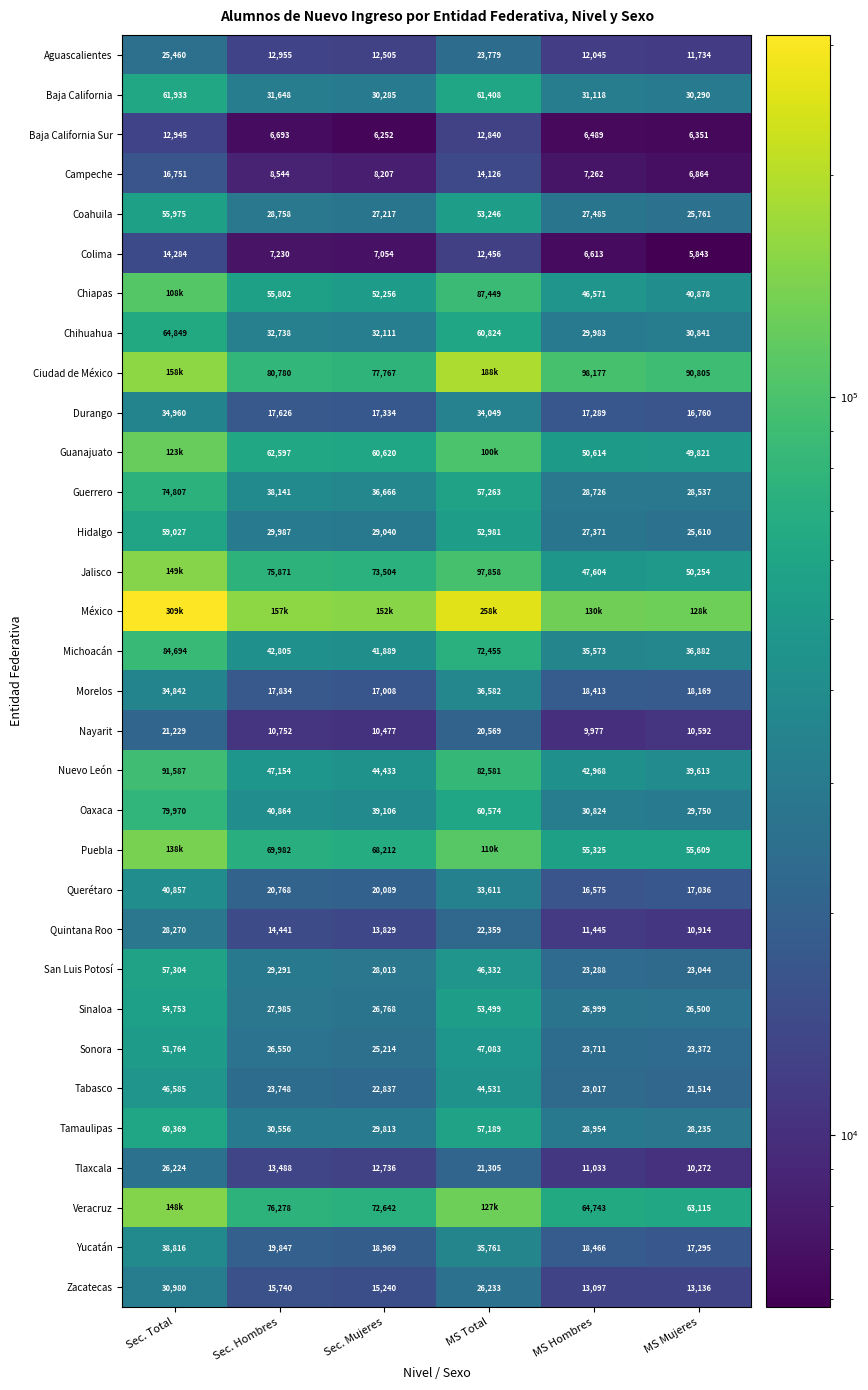

At which category is the sum across all series the highest?

Sec. Total